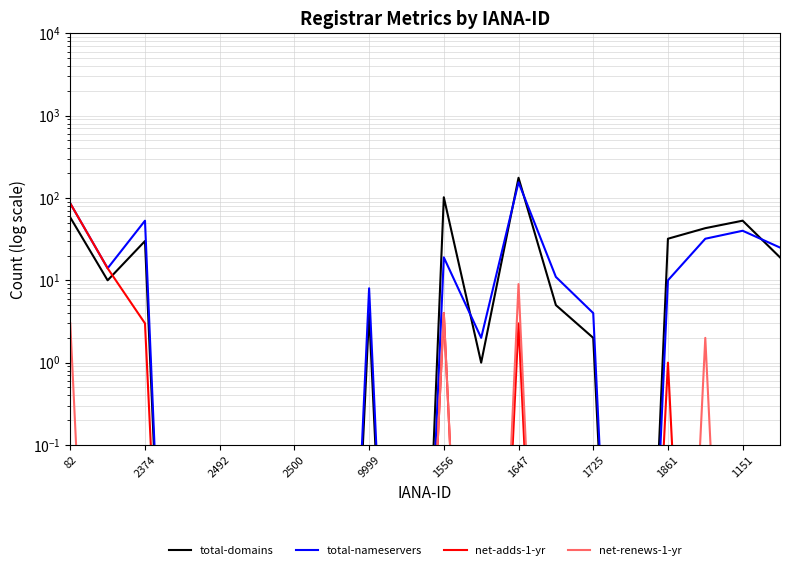

List the series in order of their peak value, highest first.

total-domains, total-nameservers, net-adds-1-yr, net-renews-1-yr